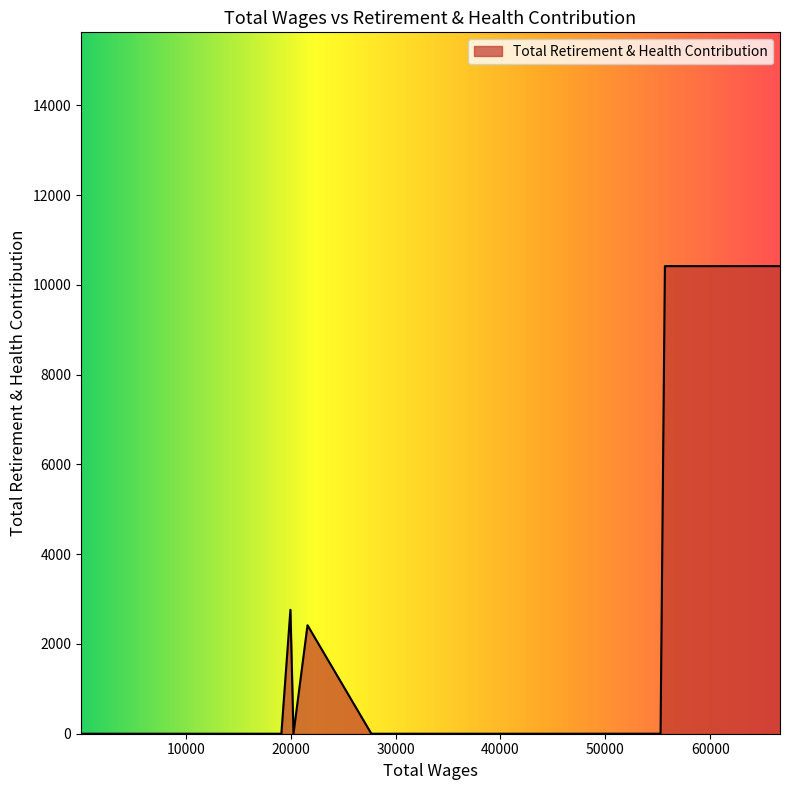

What is the maximum value shown in the chart?

10419